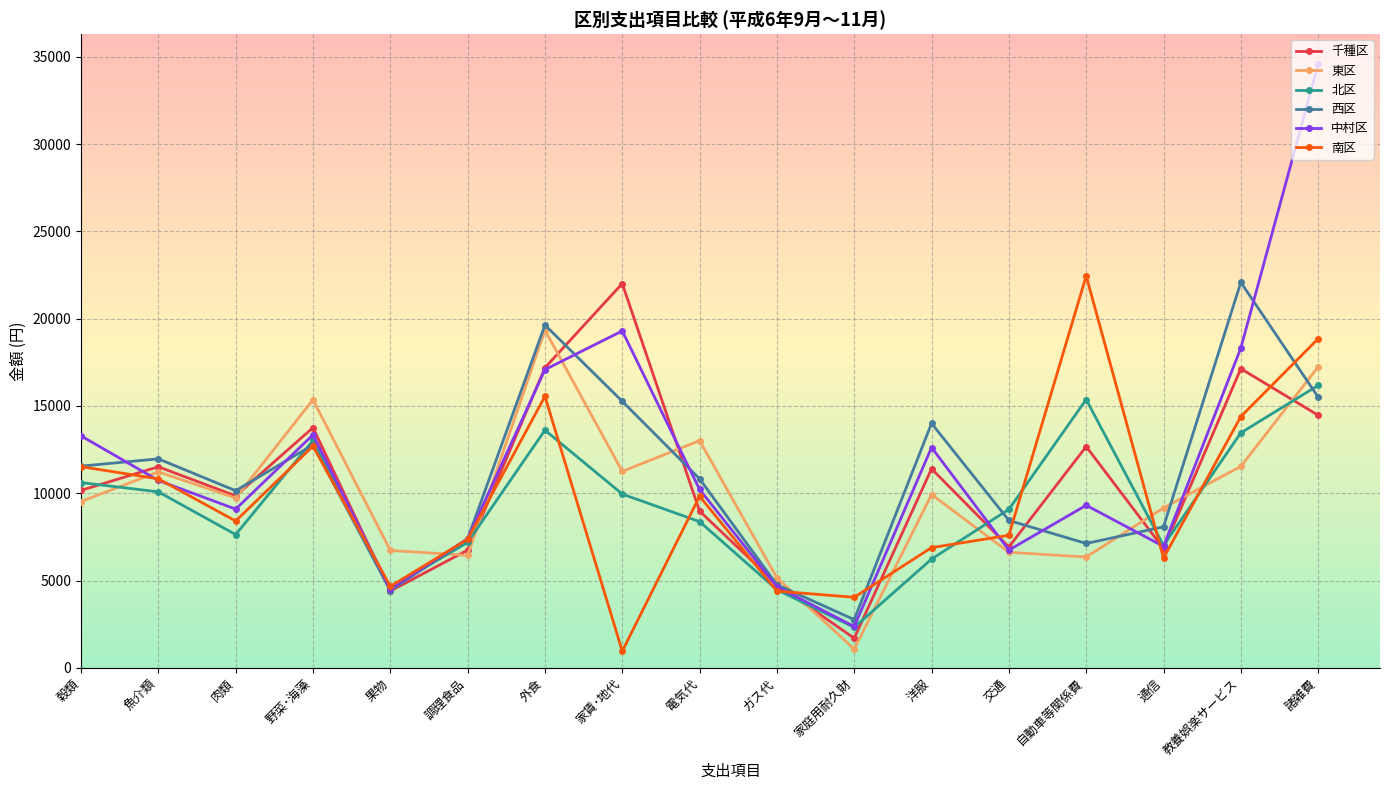

At how many categories does at least one series exceed 12179?

9